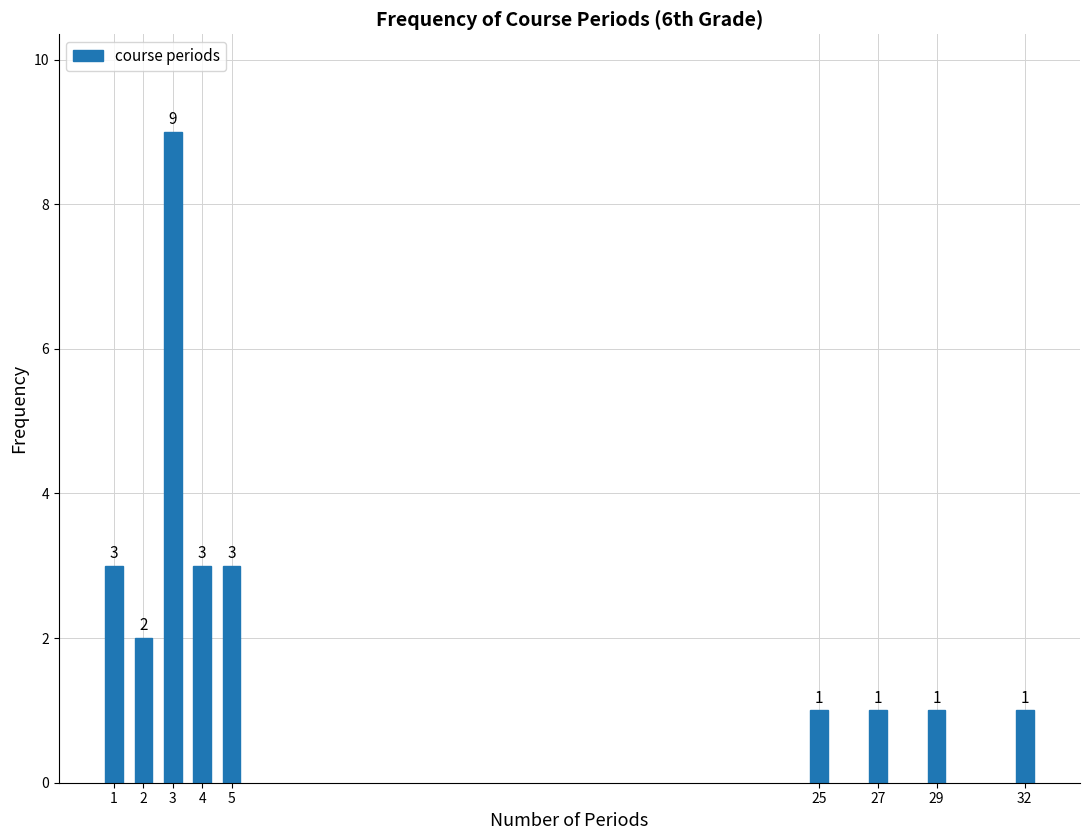

Reading left to right, extract all data points from this chart.

1=3	2=2	3=9	4=3	5=3	25=1	27=1	29=1	32=1